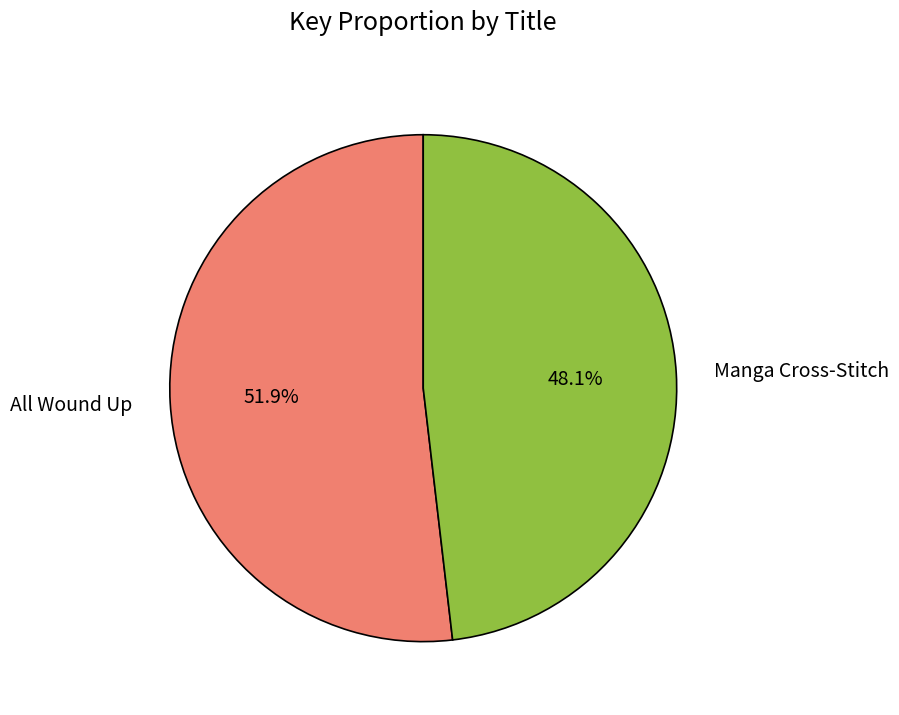

Count the number of slices in the pie.

2